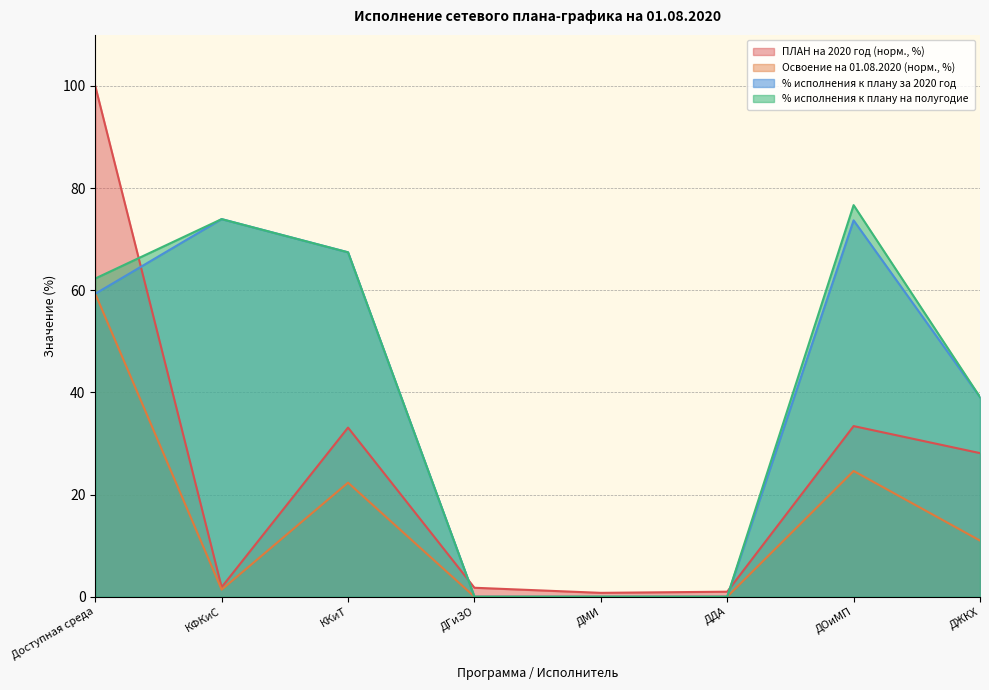

What is the label of the 7th point from the right?

КФКиС